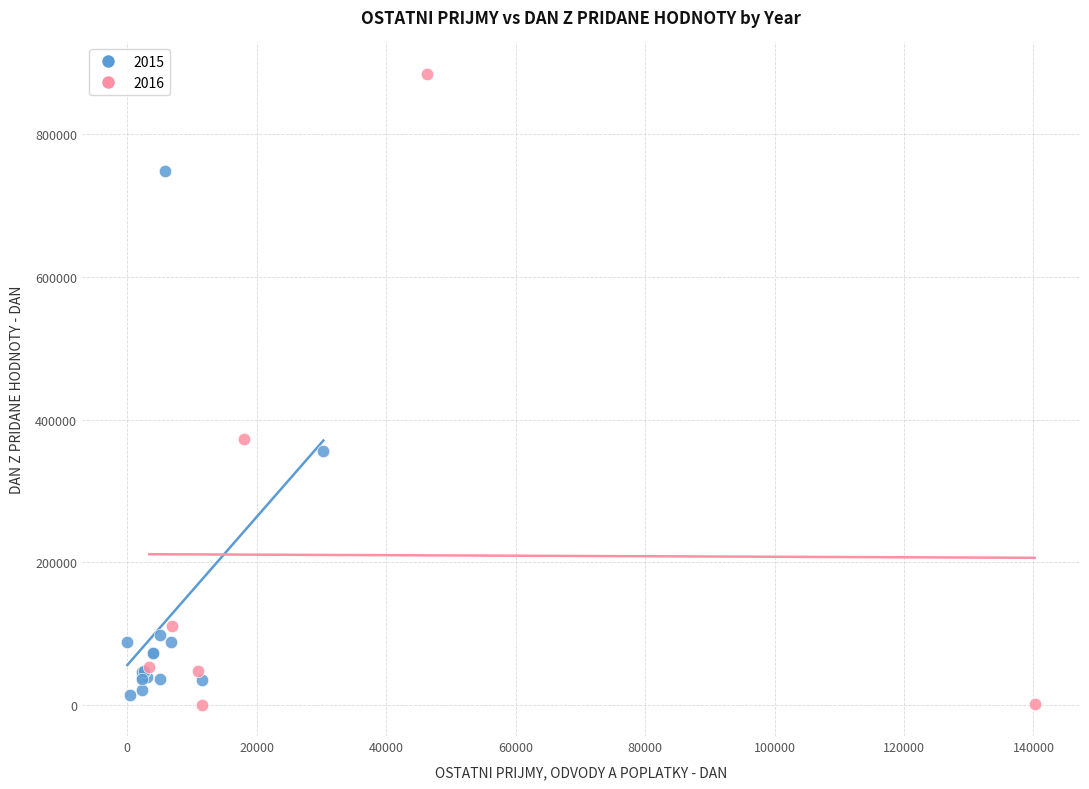

Which series reaches the maximum Y coordinate?

2016